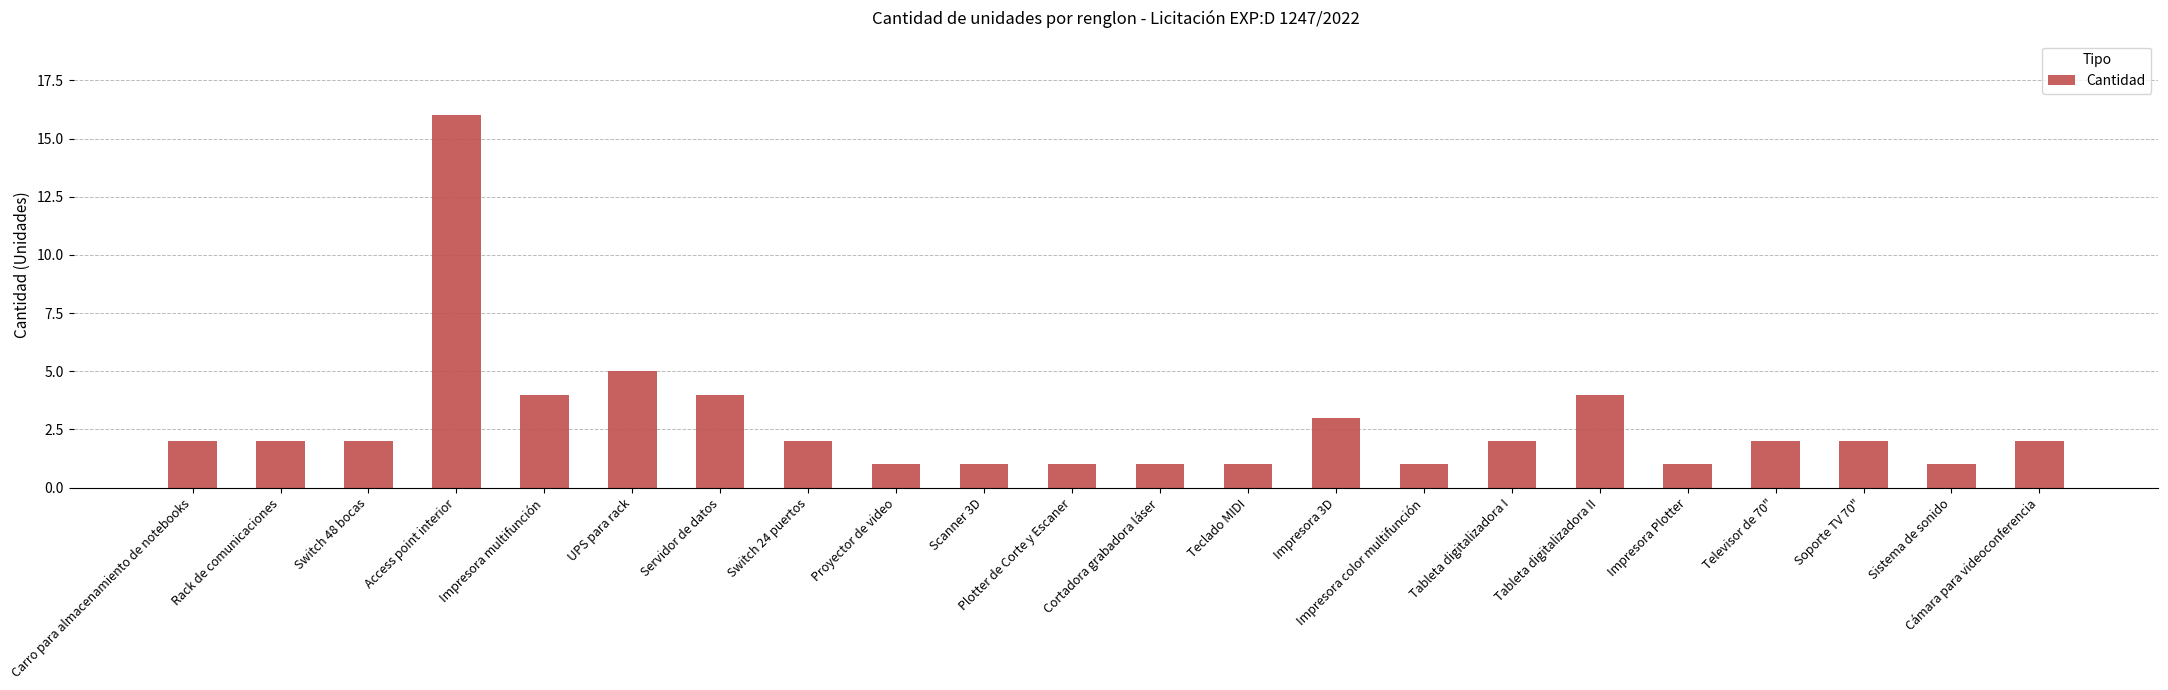

What is the difference between the maximum and minimum values?

15